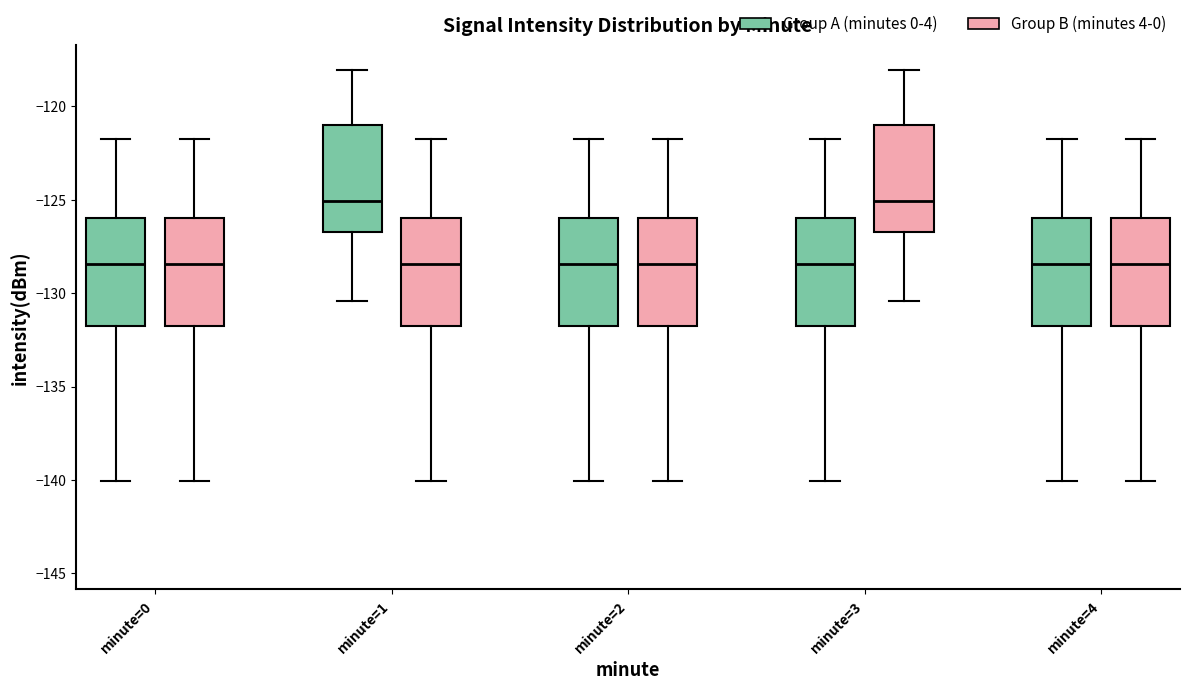

Reading left to right, transcribe this box plot: for each box, give where its median line is, the range the box spans, and where its two whiskers end, as read against the y-axis. The values are not printed on the chart, so give them approximately, as read against the axis.

minute=0 (Group A (minutes 0-4)): median -128.5, box -132.0 to -126.0, whiskers -140.0 to -121.5
minute=0 (Group B (minutes 4-0)): median -128.5, box -132.0 to -126.0, whiskers -140.0 to -121.5
minute=1 (Group A (minutes 0-4)): median -125.0, box -126.5 to -121.0, whiskers -130.5 to -118.0
minute=1 (Group B (minutes 4-0)): median -128.5, box -132.0 to -126.0, whiskers -140.0 to -121.5
minute=2 (Group A (minutes 0-4)): median -128.5, box -132.0 to -126.0, whiskers -140.0 to -121.5
minute=2 (Group B (minutes 4-0)): median -128.5, box -132.0 to -126.0, whiskers -140.0 to -121.5
minute=3 (Group A (minutes 0-4)): median -128.5, box -132.0 to -126.0, whiskers -140.0 to -121.5
minute=3 (Group B (minutes 4-0)): median -125.0, box -126.5 to -121.0, whiskers -130.5 to -118.0
minute=4 (Group A (minutes 0-4)): median -128.5, box -132.0 to -126.0, whiskers -140.0 to -121.5
minute=4 (Group B (minutes 4-0)): median -128.5, box -132.0 to -126.0, whiskers -140.0 to -121.5